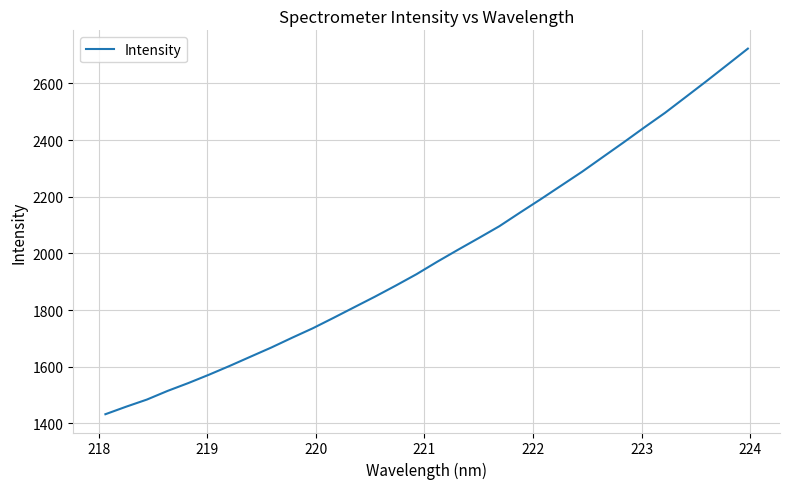

What is the minimum value shown in the chart?

1432.2